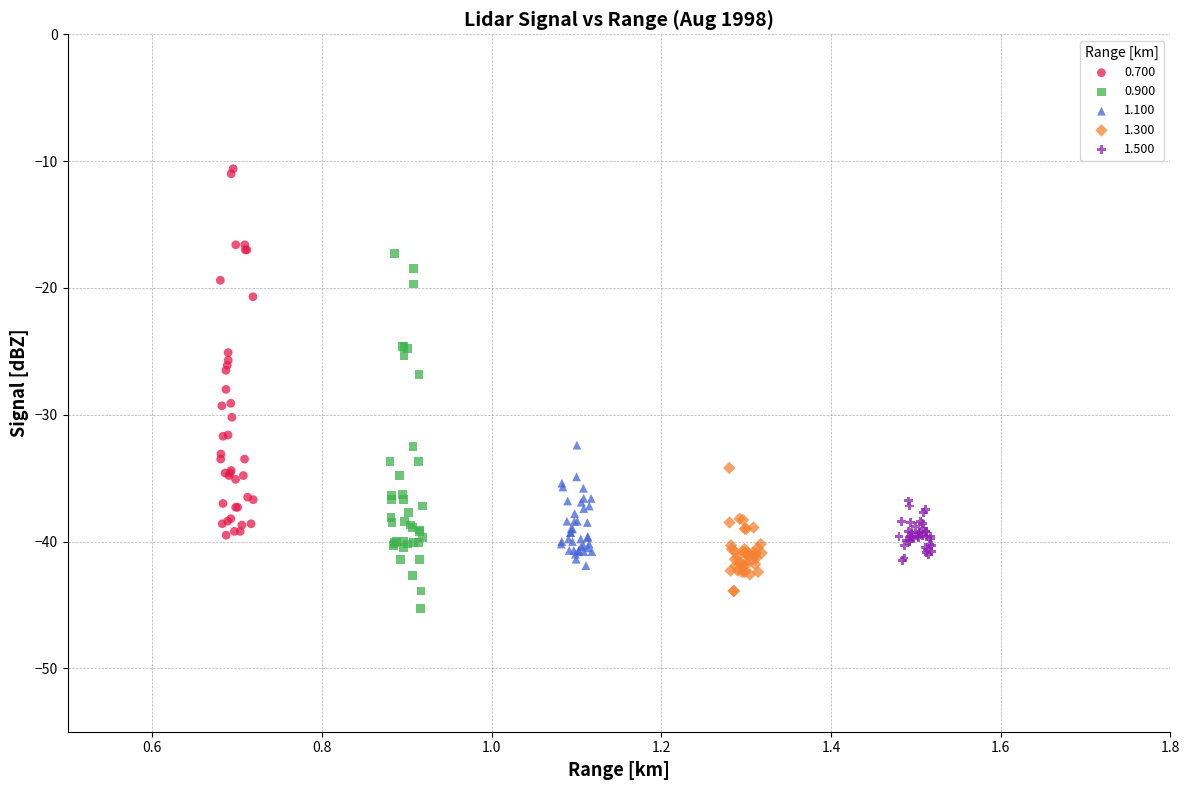

What are all the series names shown in the legend?

0.700, 0.900, 1.100, 1.300, 1.500